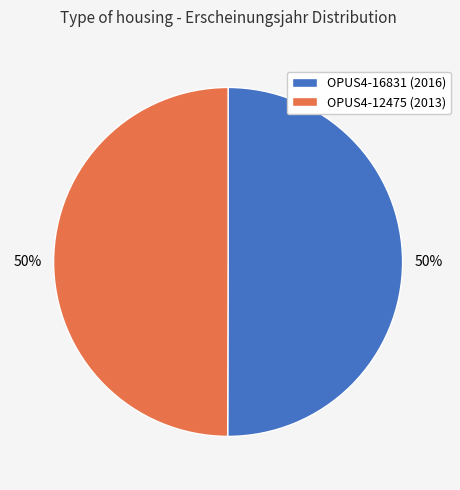

Do OPUS4-16831 and OPUS4-12475 together represent more than half of the pie?

Yes